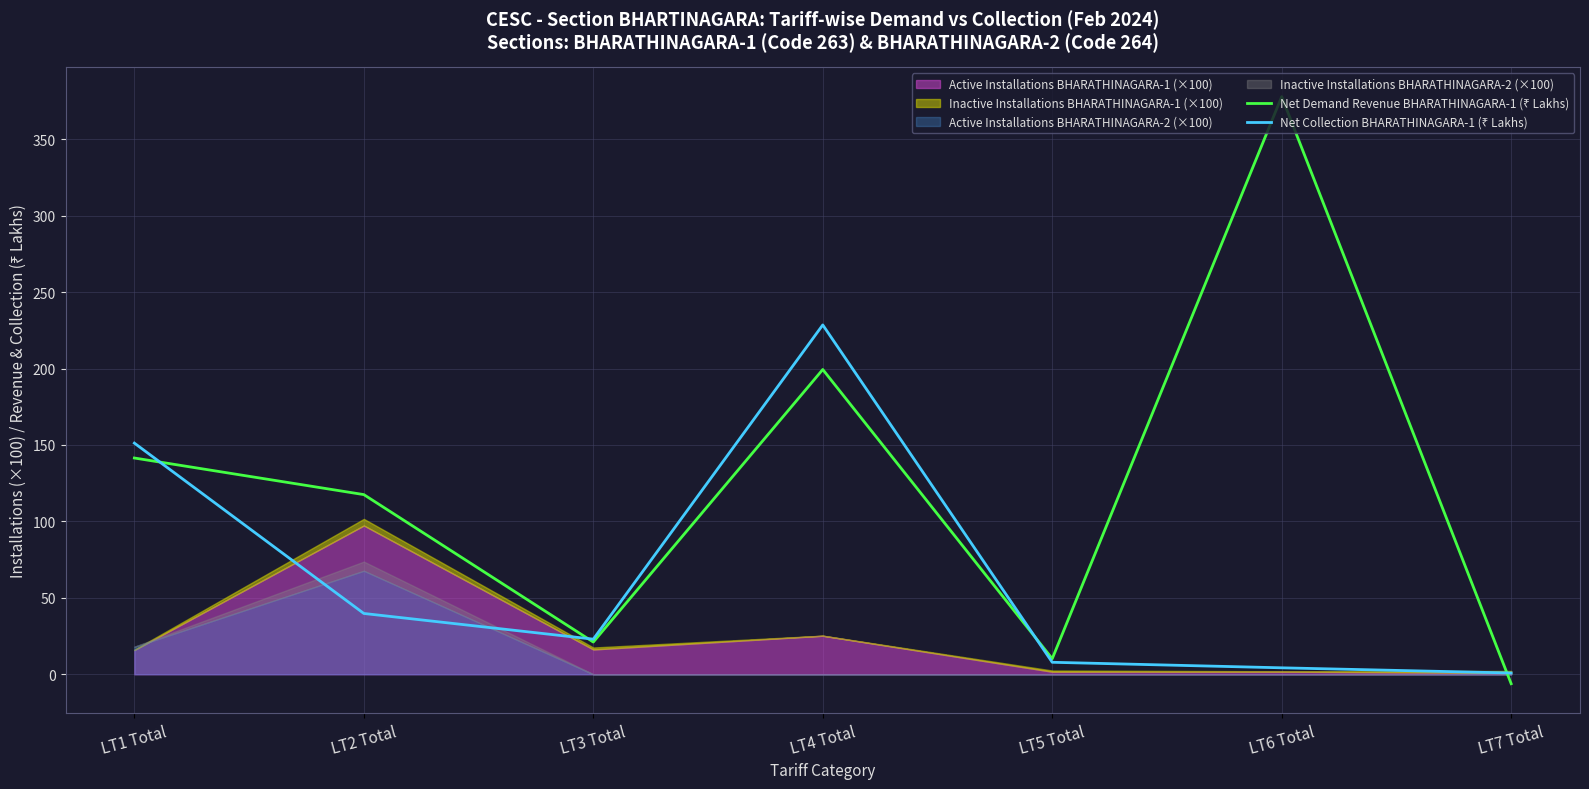

What is the approximate value of Net Demand Revenue BHARATHINAGARA-1 (₹ Lakhs) at LT1 Total?

141.5